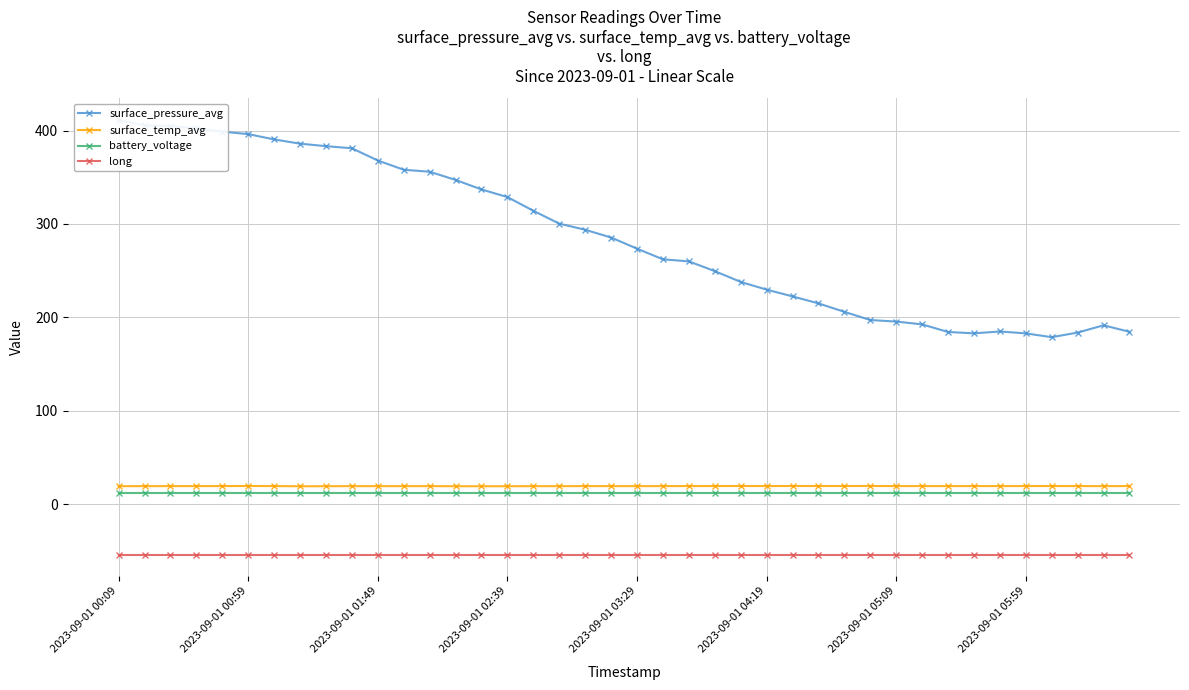

What is the minimum value for battery_voltage?

12.1